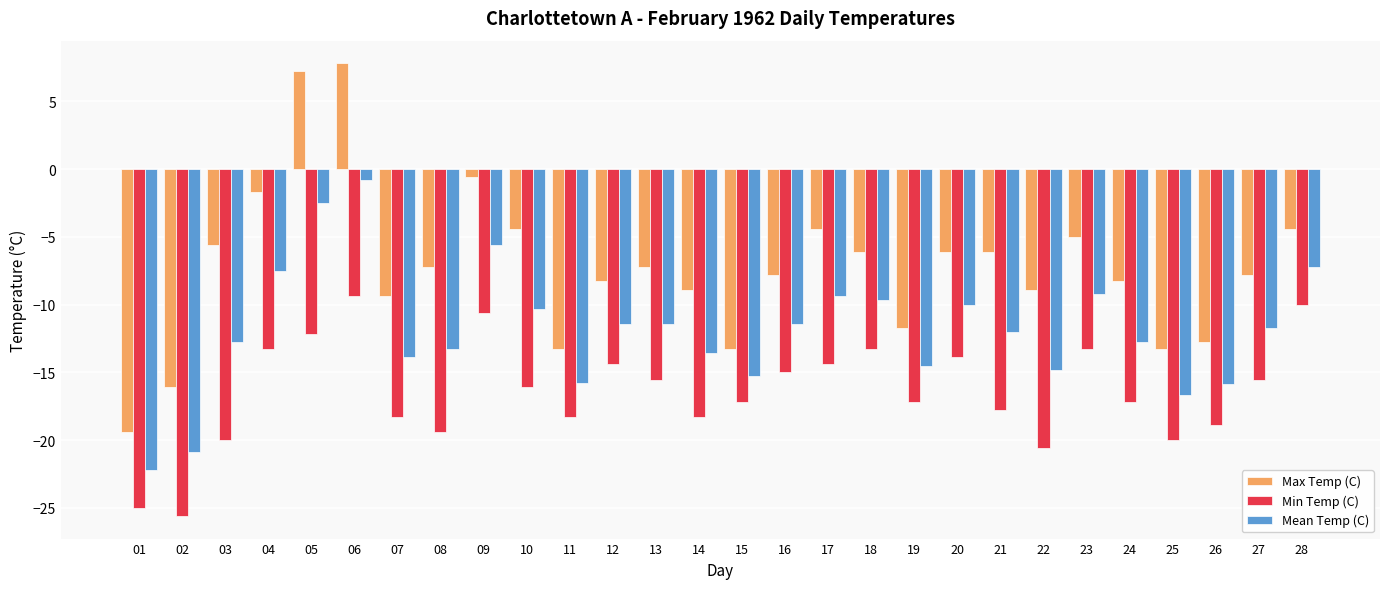

Where does the Mean Temp (C) series first go above -11?

04